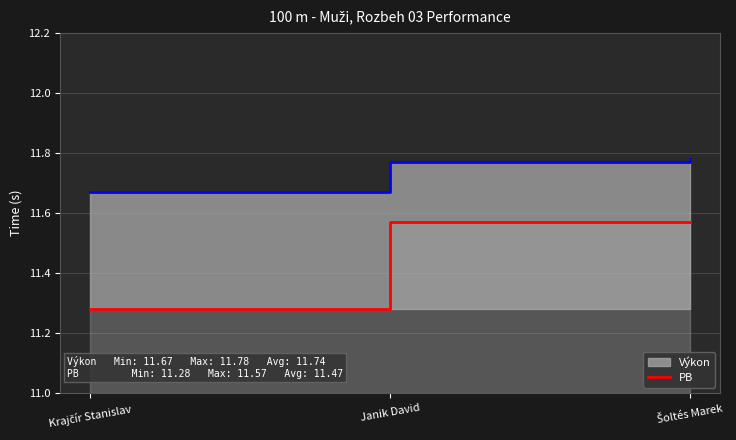

Rank the categories by value from lowest to highest.

Krajčír Stanislav, Janik David, Šoltés Marek